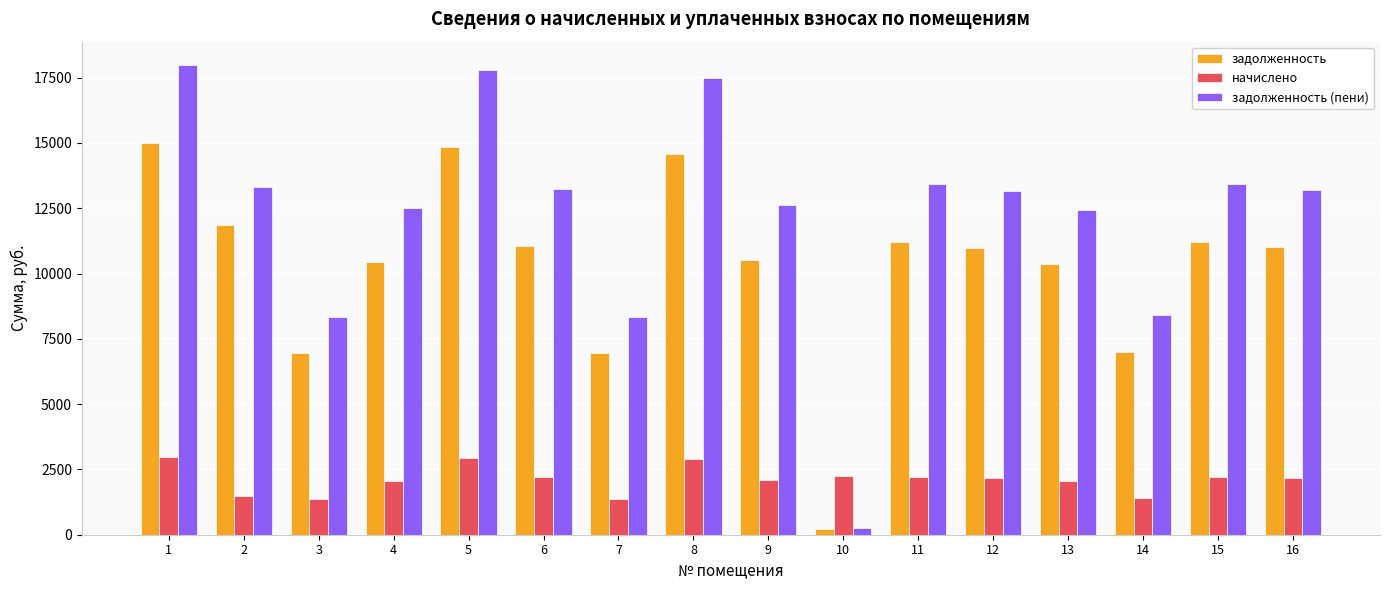

The задолженность series shows 16689.1 at 9. True or false?

False